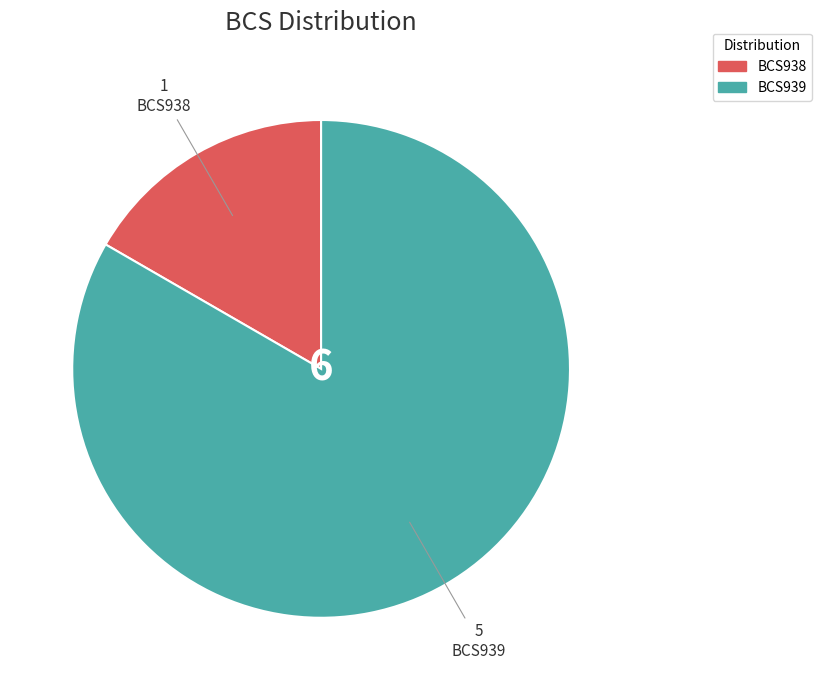

What is the smallest slice in the pie chart?

BCS938